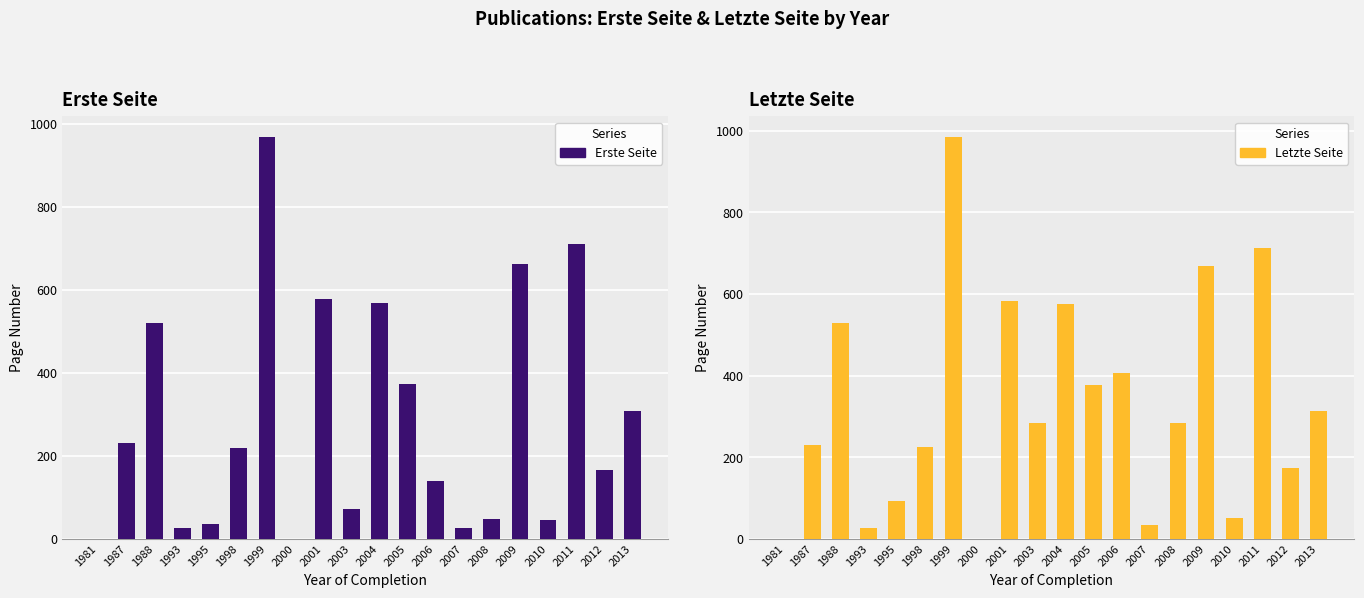

True or false: Letzte Seite has a value of 165 at 1995.

False